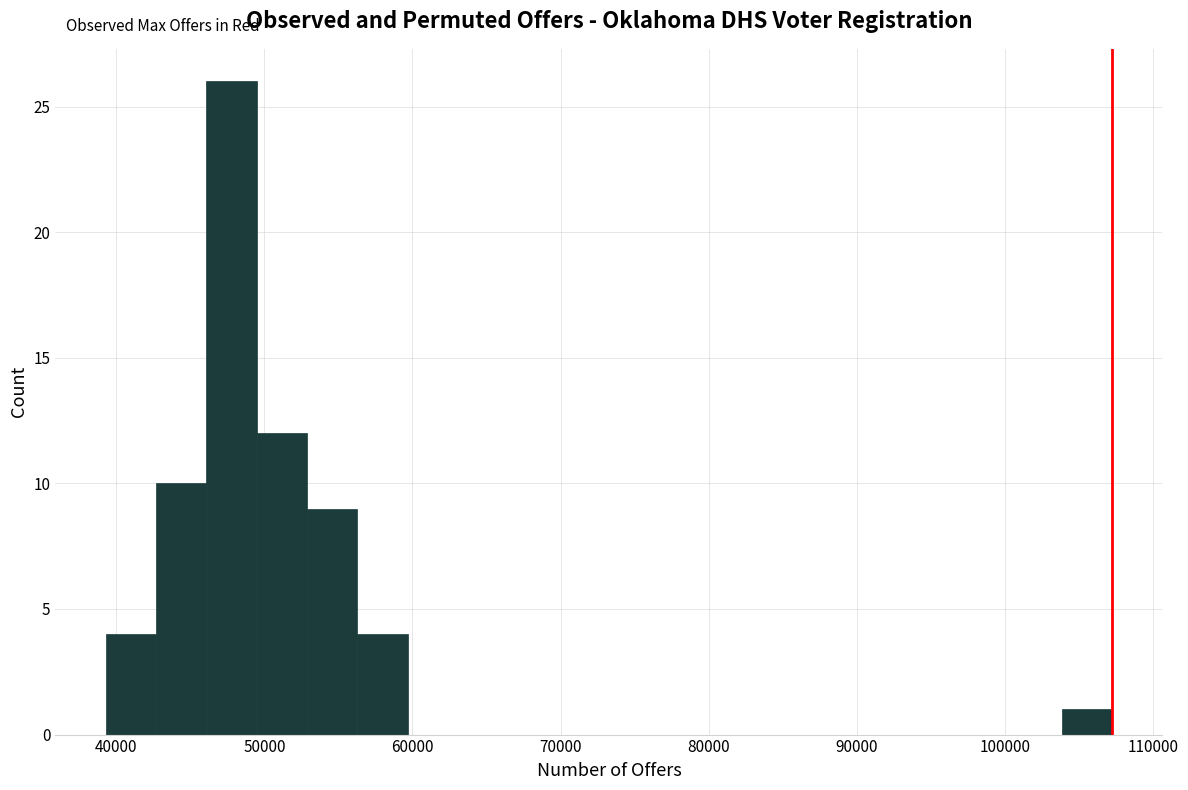

Read against the x-axis, roughly where is the centre of the tallest bar?

48000